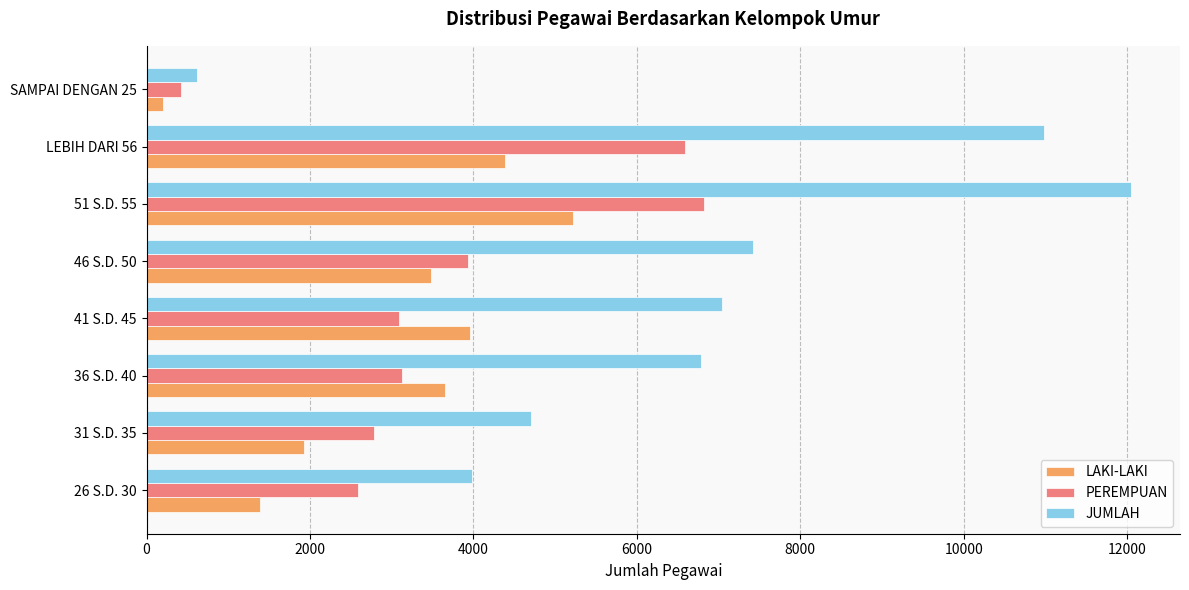

The value of PEREMPUAN at 31 S.D. 35 is 2783. True or false?

True